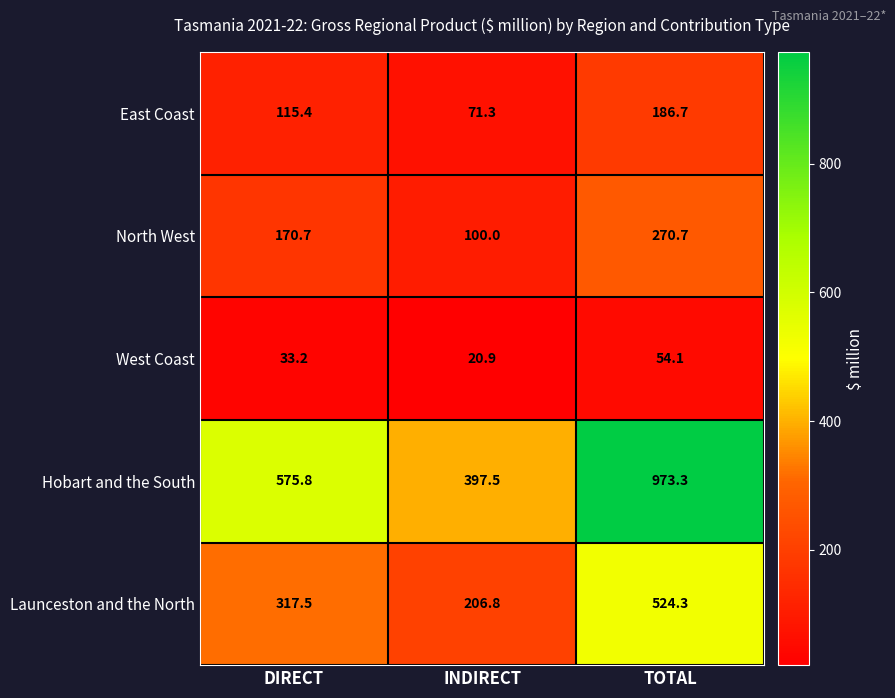

True or false: Hobart and the South has a value of 177.2 at DIRECT.

False